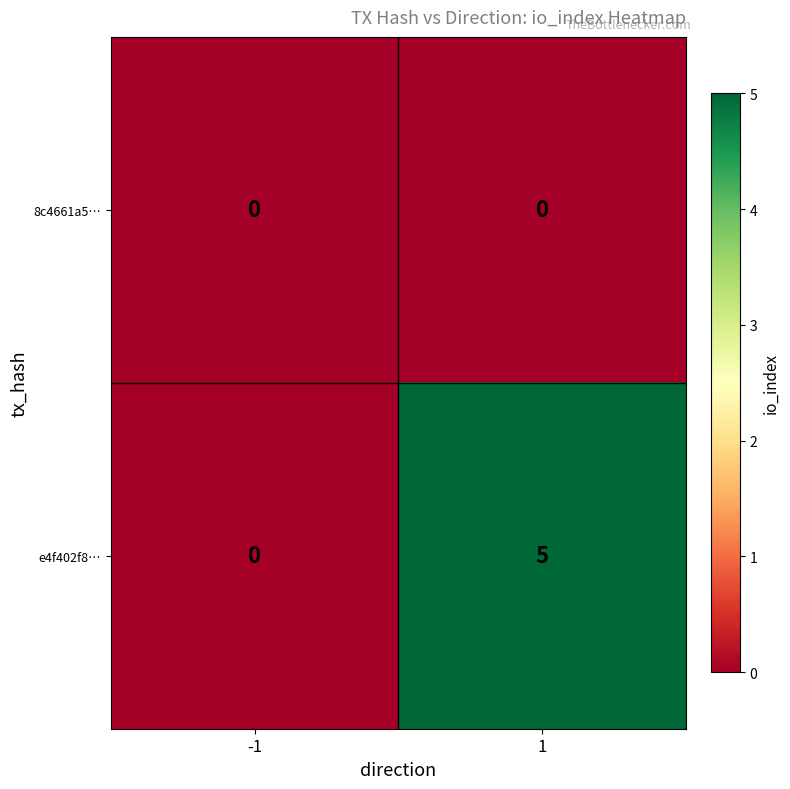

Reading left to right, transcribe all the data shown in this chart.

8c4661a5…: 0	0
e4f402f8…: 0	5